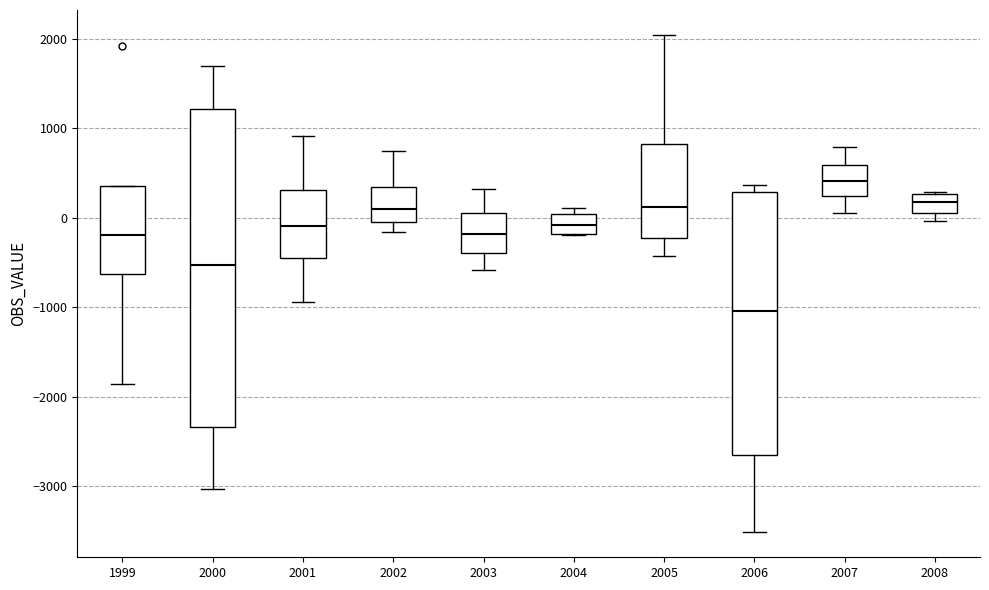

Where does the lower whisker of the box at x = 1999 end on the y-axis? The values are not printed on the chart, so give them approximately, as read against the axis.

-1900